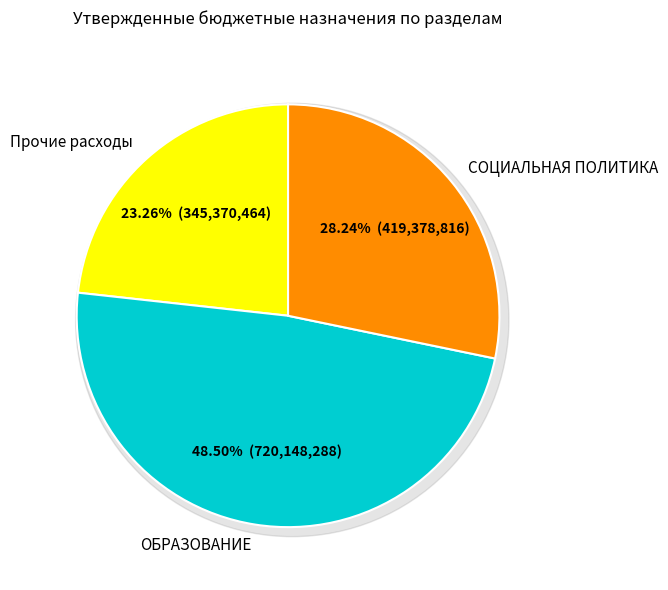

What is the largest slice in the pie chart?

ОБРАЗОВАНИЕ